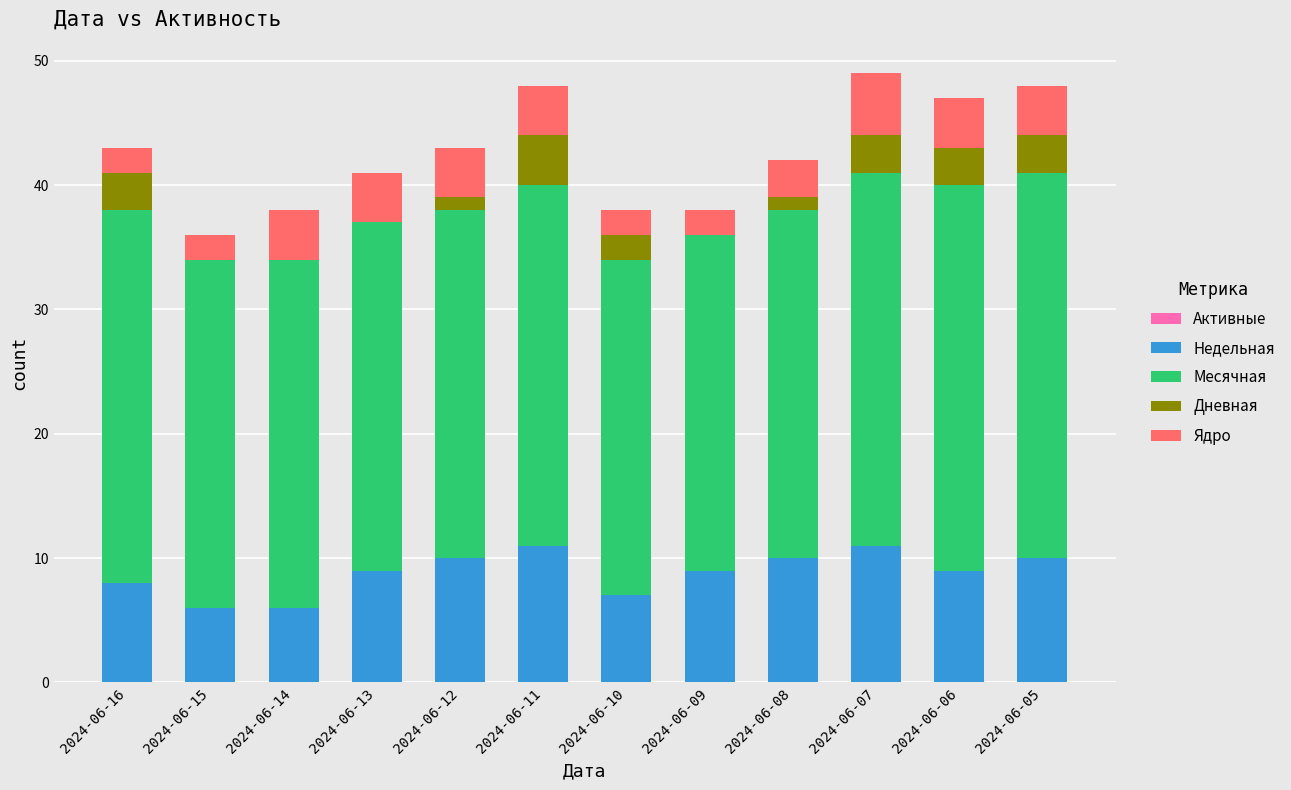

What is the total value across all series at 2024-06-07?

49